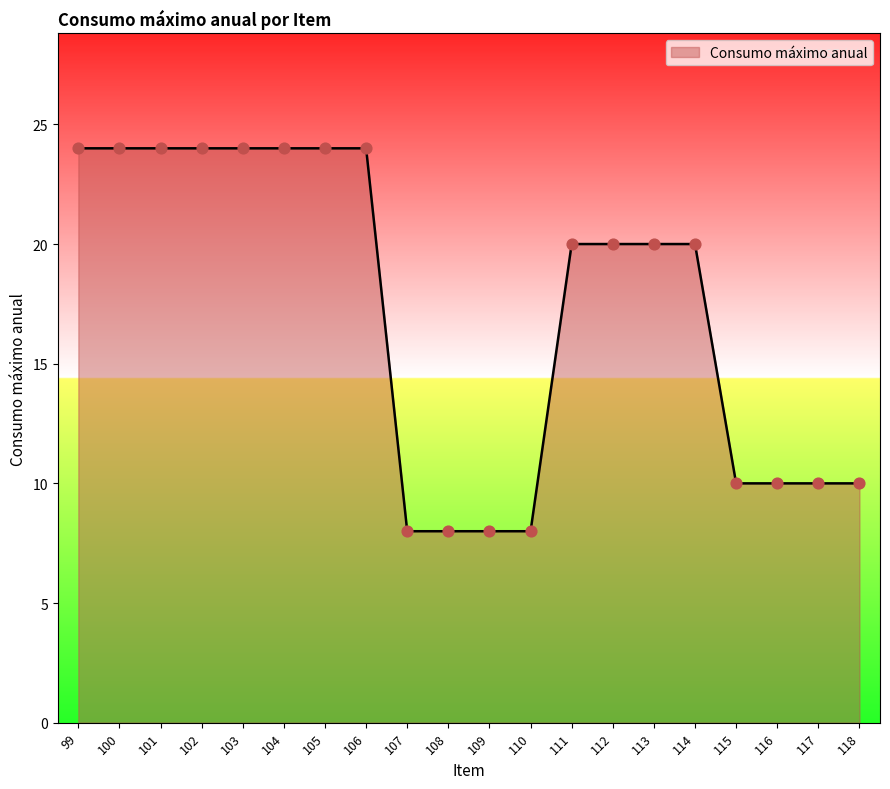

What is the change in value from 100 to 118?

-14